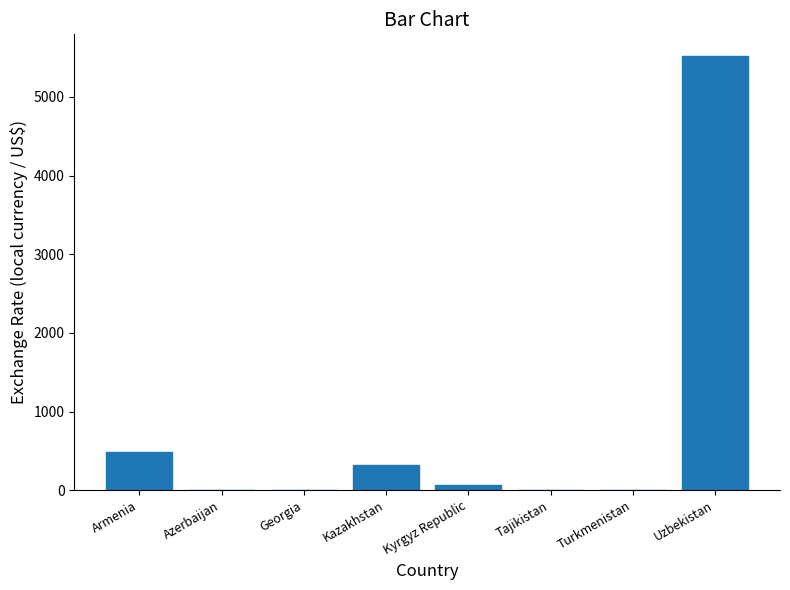

Is it true that the value at Tajikistan is 8.3?

True